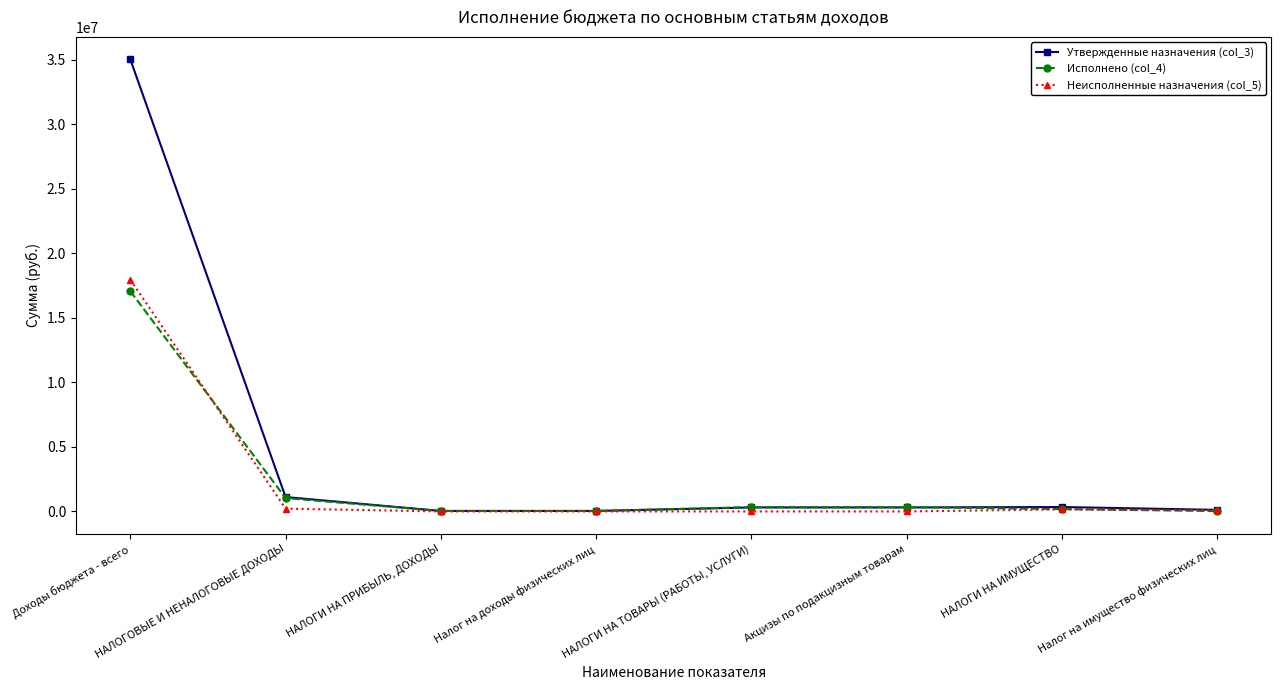

Is this an area chart (filled region under the line)?

No